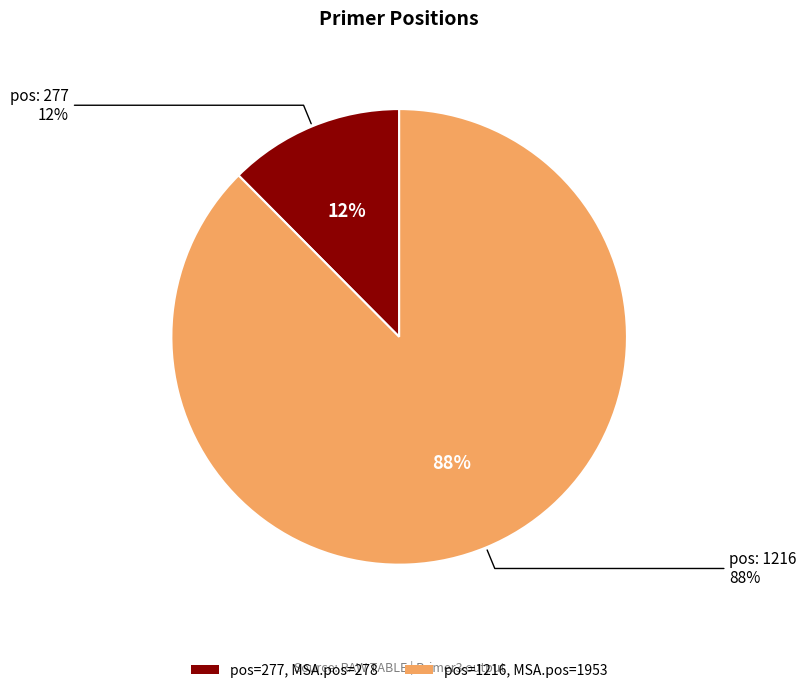

Which has a higher value, 277 or 1216?

1216